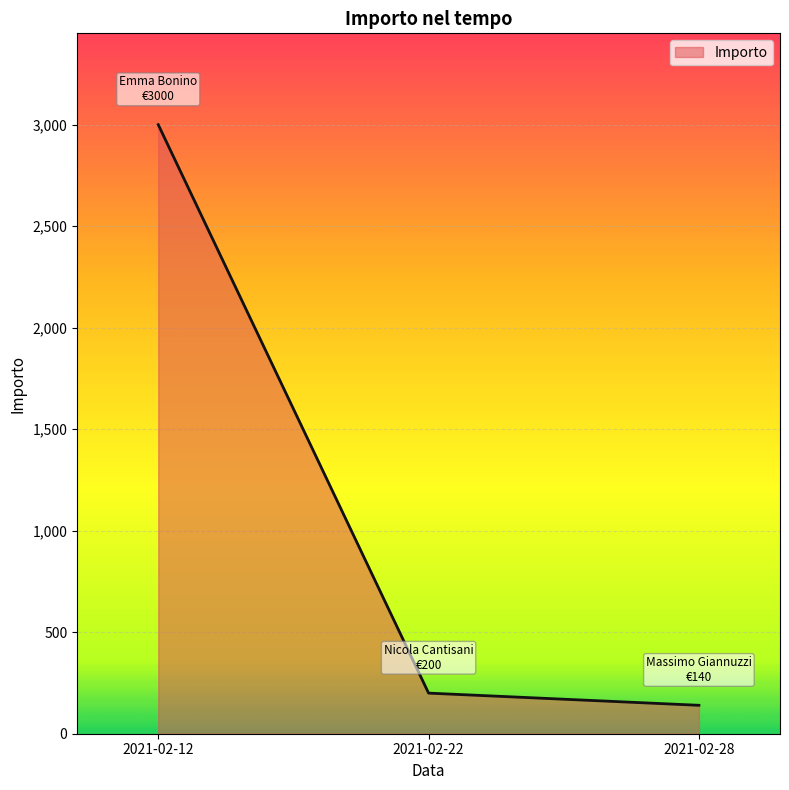

What is the greatest value displayed?

3000